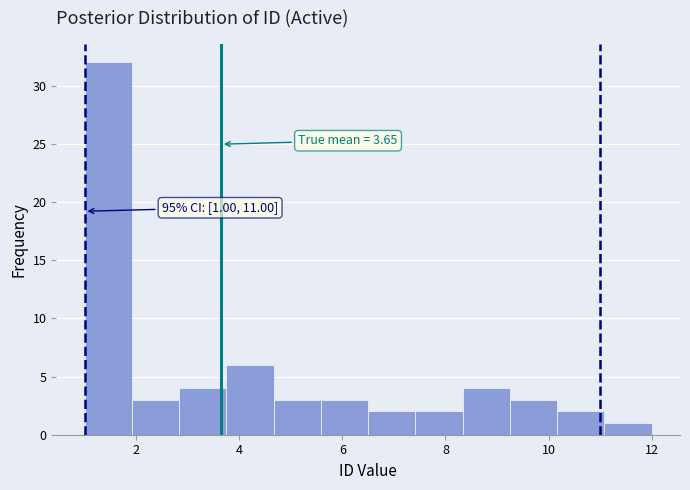

Over which range of the x-axis is the bar tallest?

1.0 to 2.0